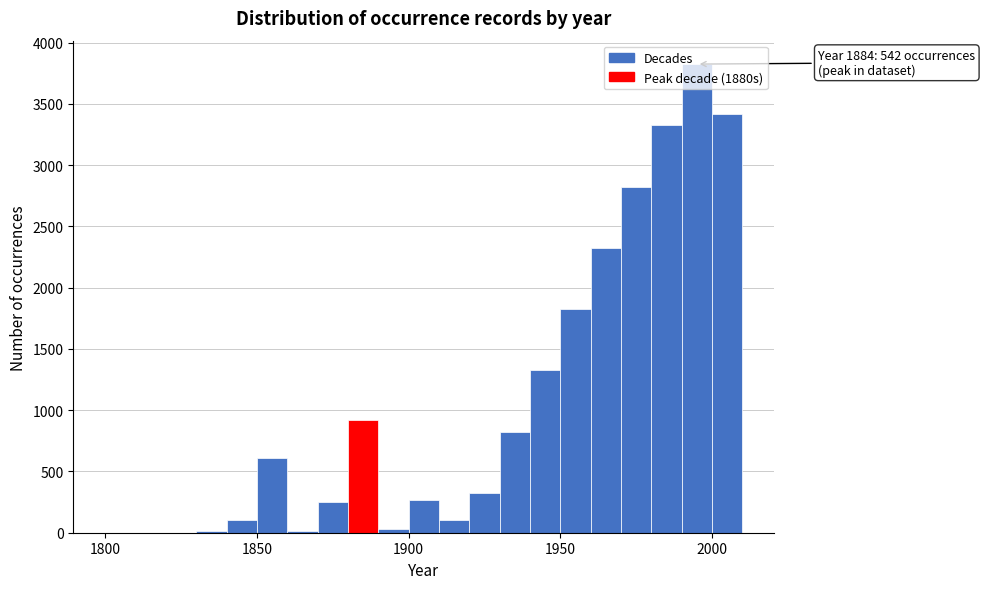

Read against the x-axis, roughly where is the centre of the tallest bar?

1995